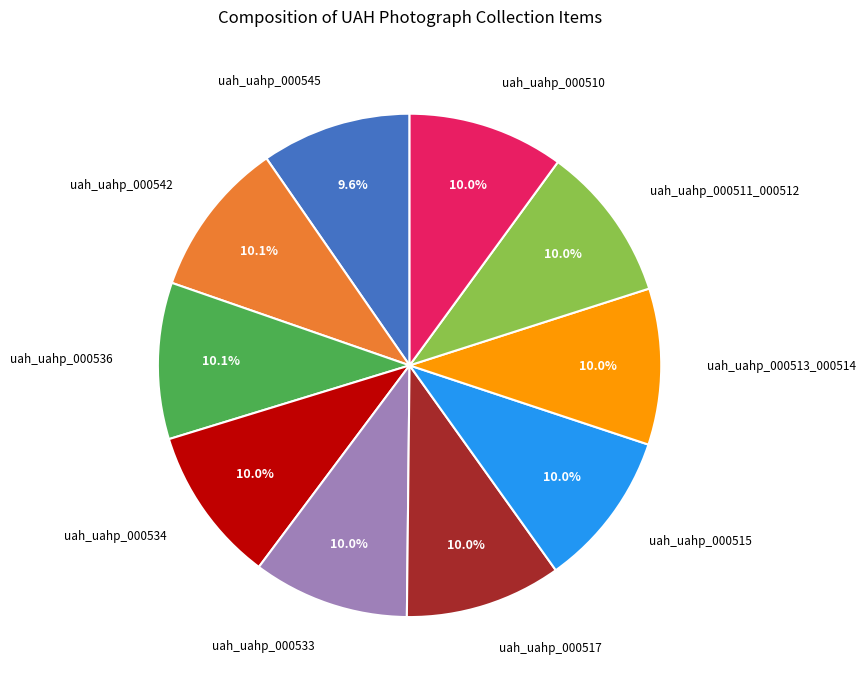

Is there a majority slice in this chart?

No